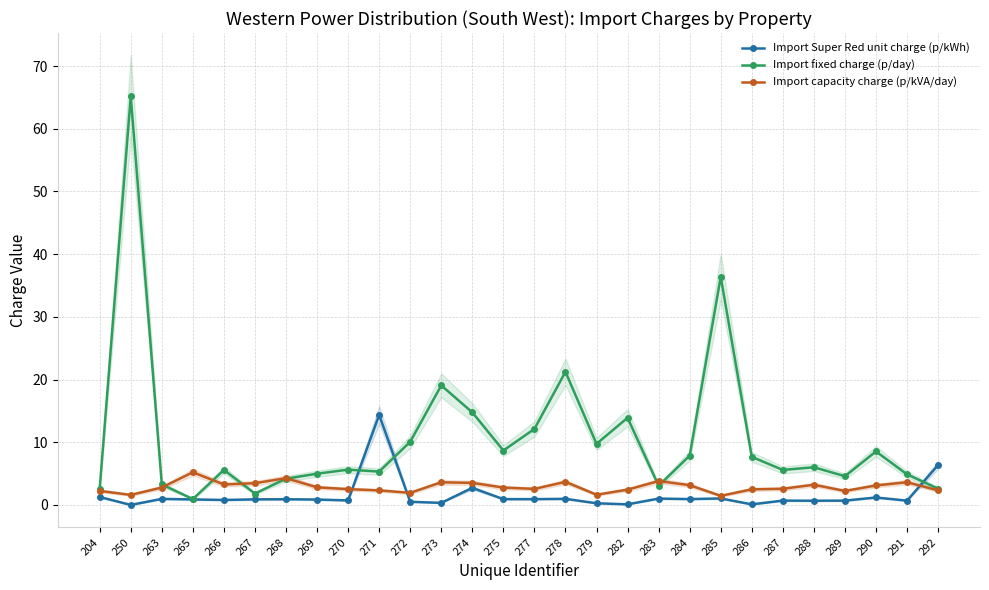

The Import capacity charge (p/kVA/day) series shows 2.6 at 287. True or false?

True